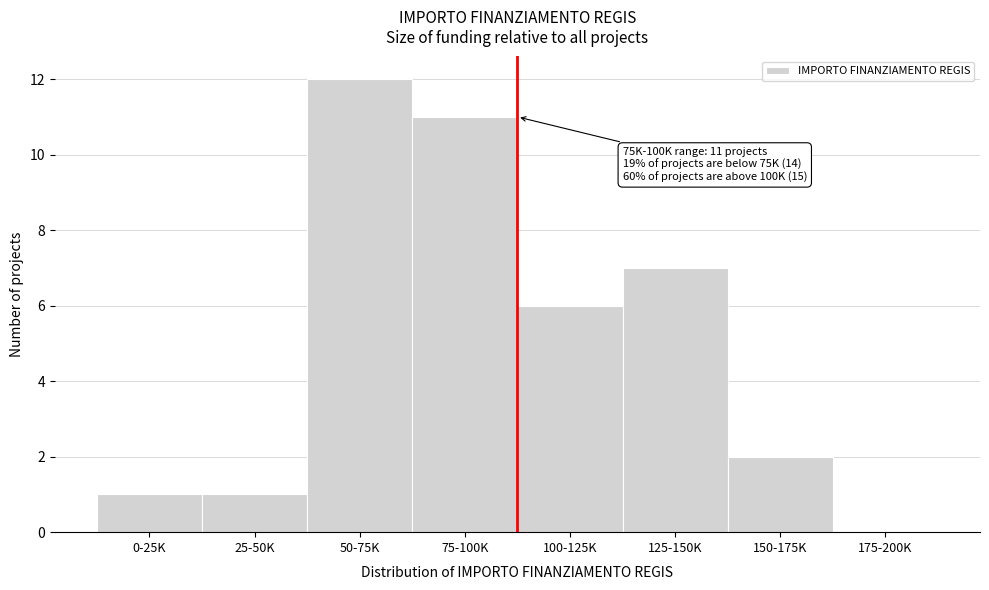

Reading left to right, list all the values displayed in this chart.

0-25K=1	25-50K=1	50-75K=12	75-100K=11	100-125K=6	125-150K=7	150-175K=2	175-200K=0